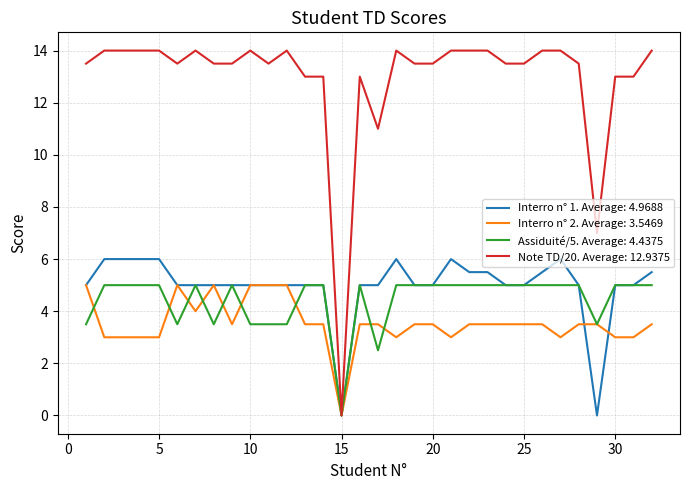

Which series has the largest total across all categories?

Note TD/20. Average: 12.9375